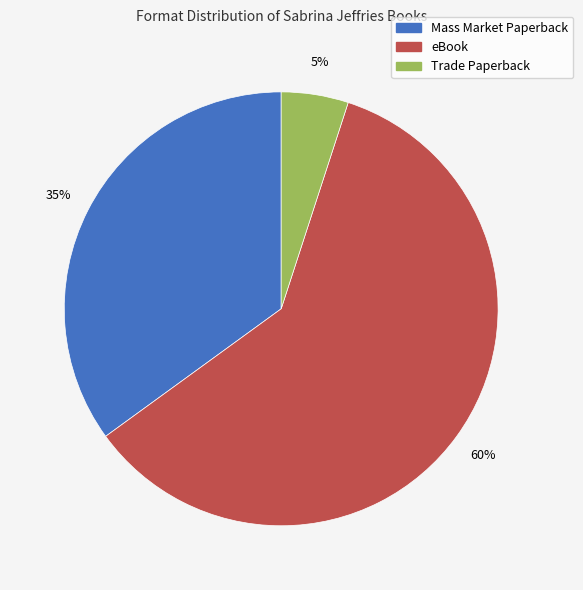

How many segments does this pie chart have?

3